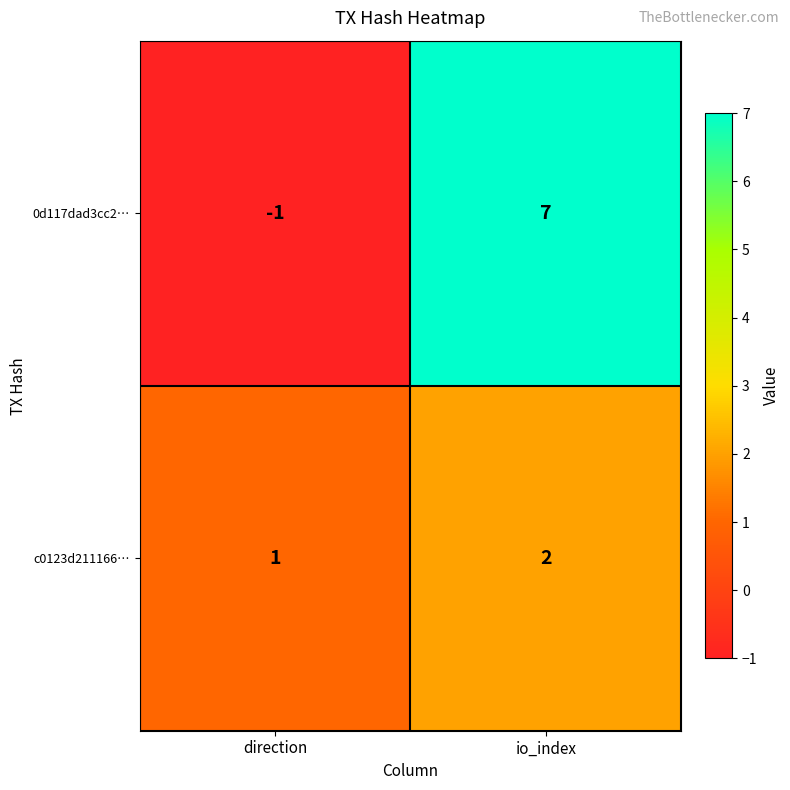

Reading left to right, list all the values displayed in this chart.

0d117dad3cc2…: direction=-1	io_index=7
c0123d211166…: direction=1	io_index=2